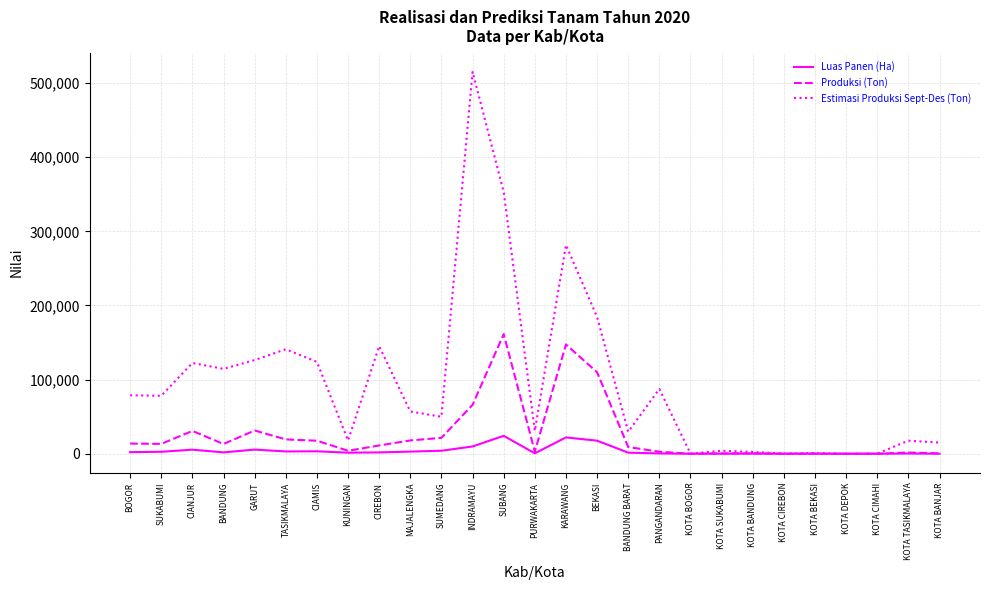

List the series in order of their overall mean, lowest first.

Luas Panen (Ha), Produksi (Ton), Estimasi Produksi Sept-Des (Ton)